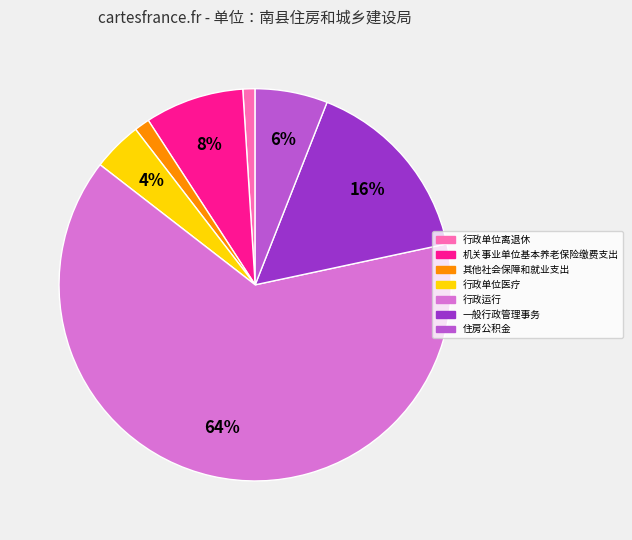

Is it true that 其他社会保障和就业支出 is 1% of the pie?

True